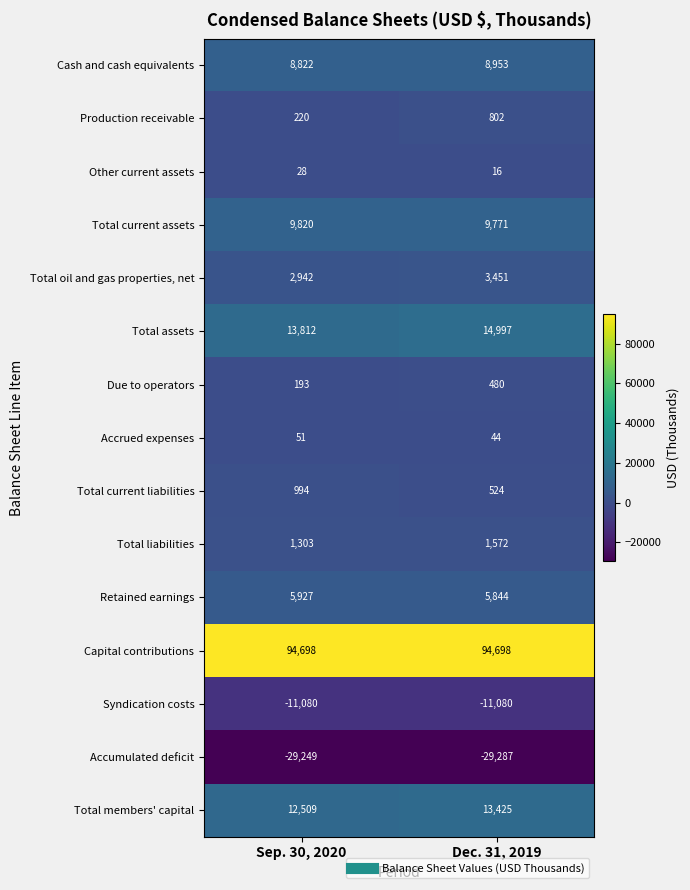

What value does the Syndication costs series have at Dec. 31, 2019?

-11080